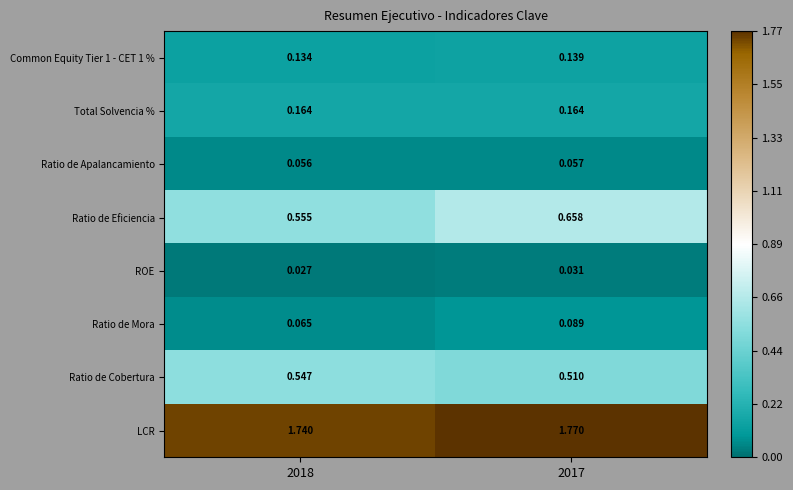

Is the value of Ratio de Eficiencia at 2018 greater than the value of Total Solvencia % at 2018?

Yes